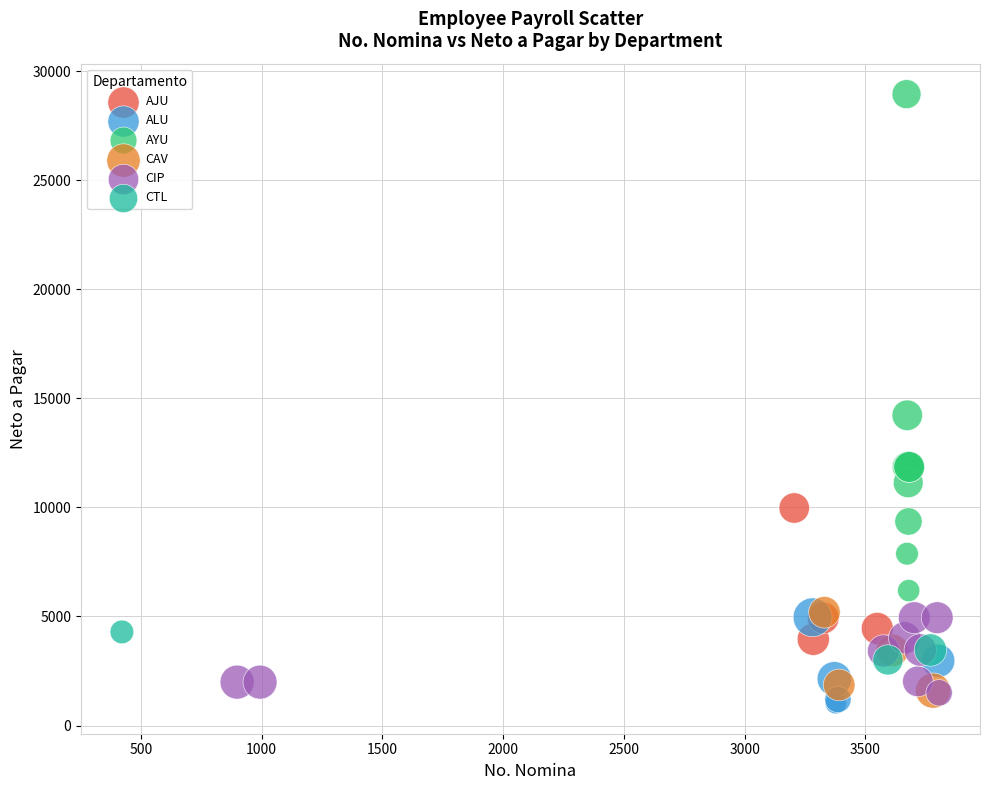

Which series reaches the maximum Y coordinate?

AYU